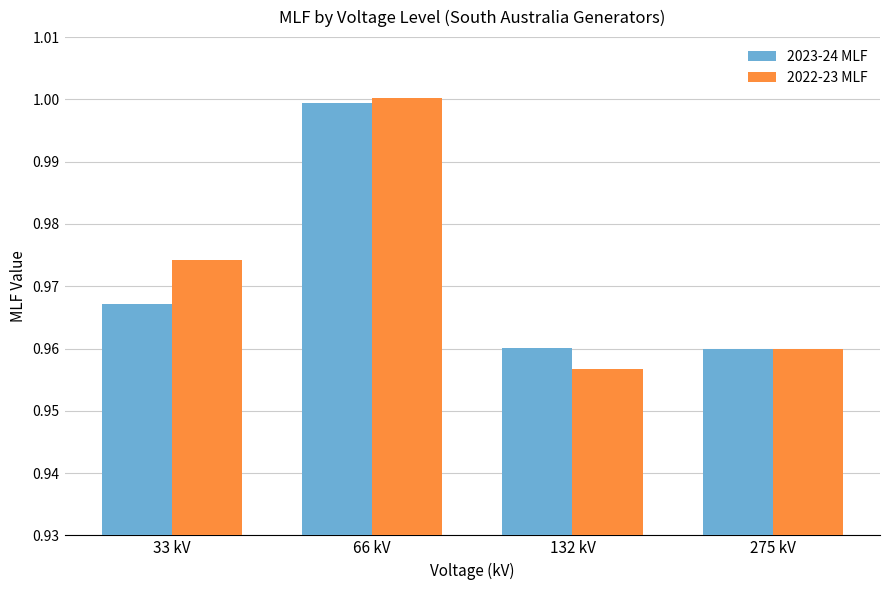

What are all the series names shown in the legend?

2023-24 MLF, 2022-23 MLF